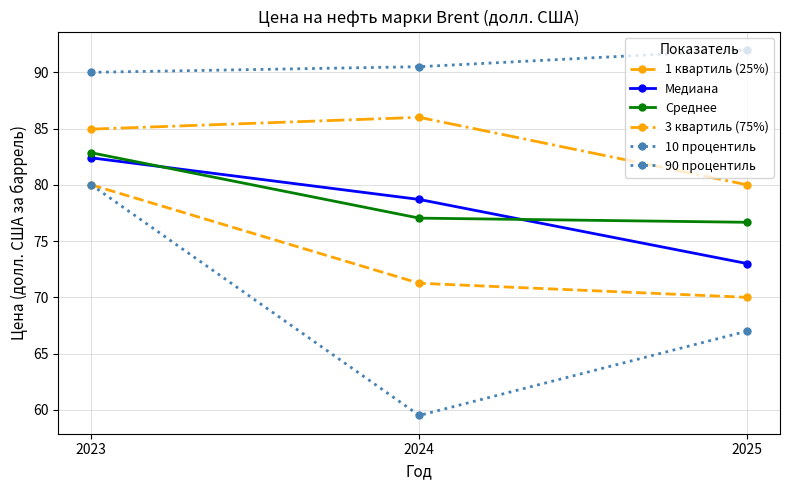

Is this an area chart (filled region under the line)?

No